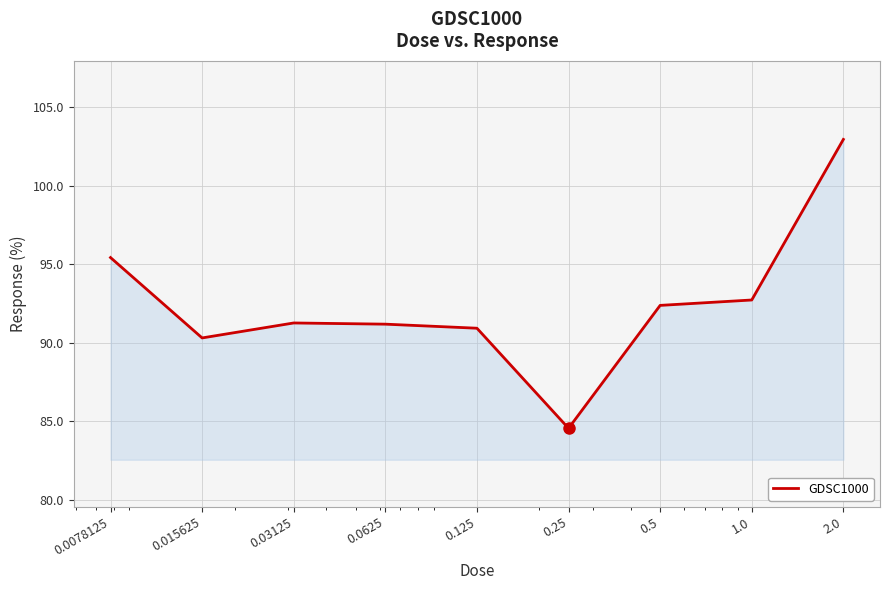

What is the average value?

92.4